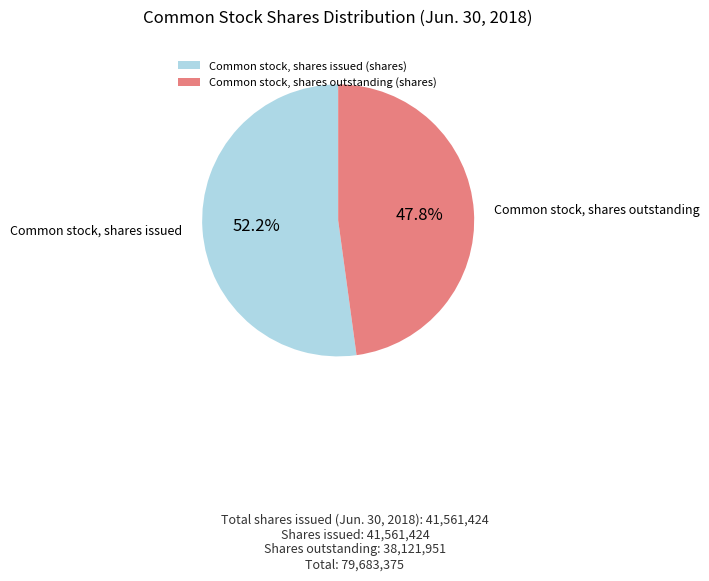

What is the largest slice in the pie chart?

Common stock, shares issued (shares)